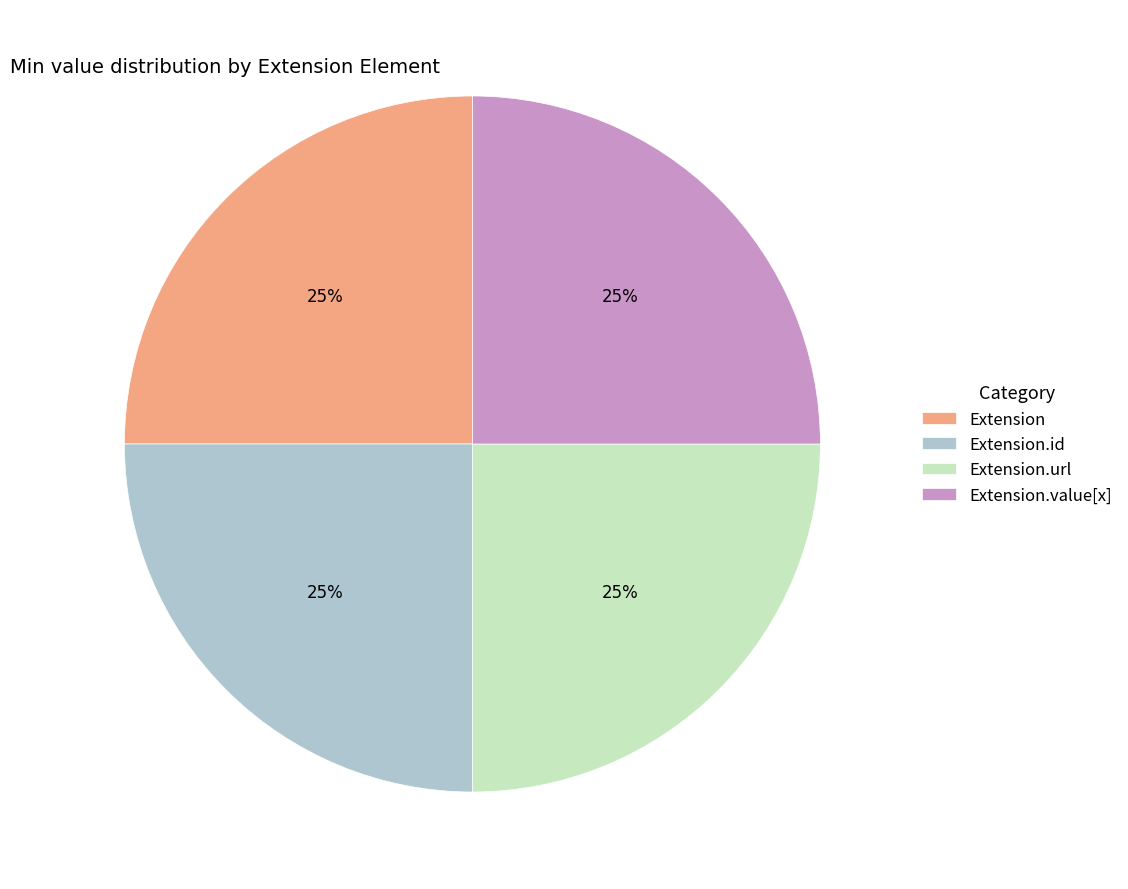

What is the ratio of the value at Extension.value[x] to the value at Extension.url?

1.0